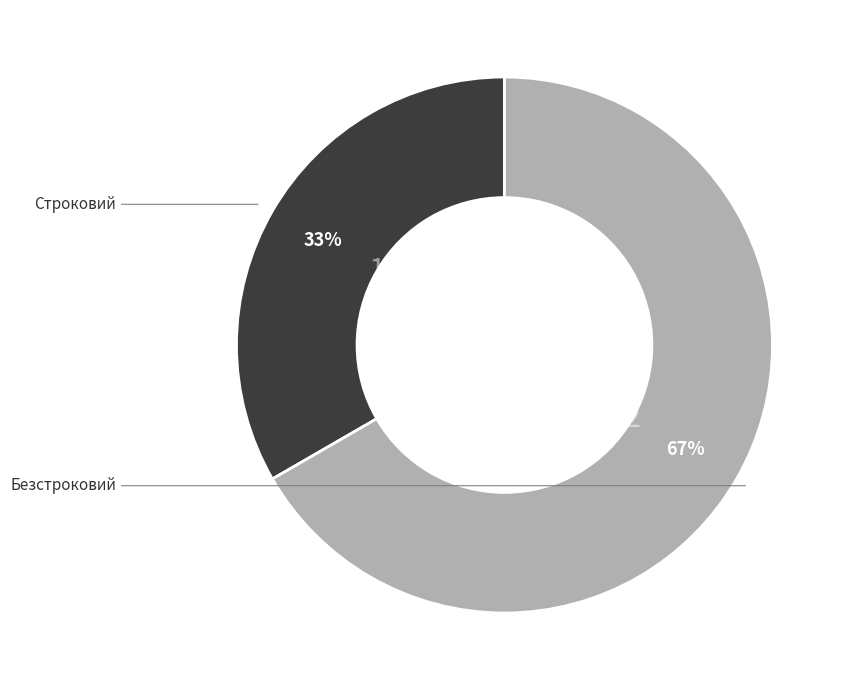

Does any single category account for the majority?

Yes